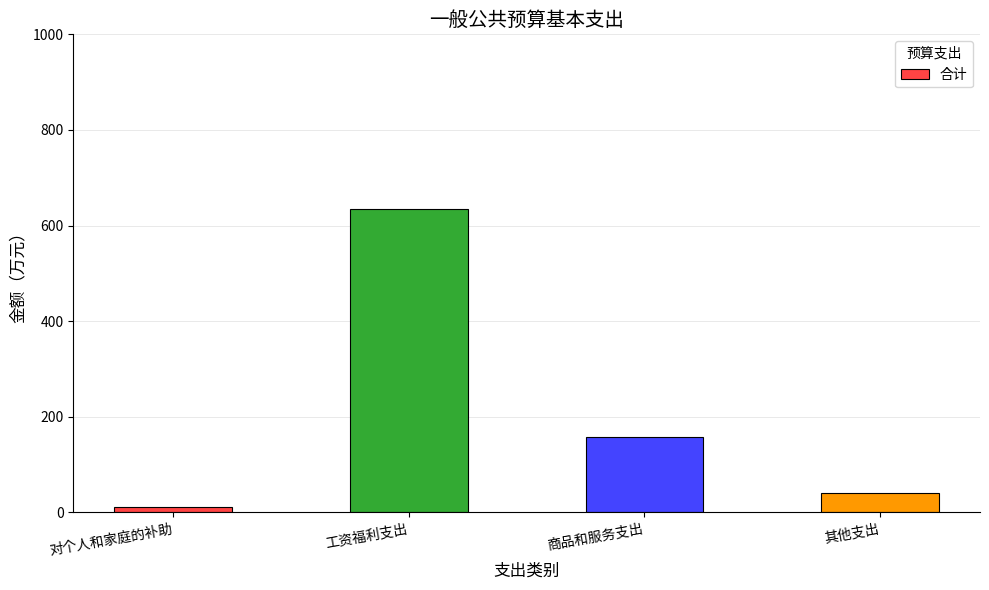

Reading left to right, extract all data points from this chart.

10.2	635.2	158.1	41.0